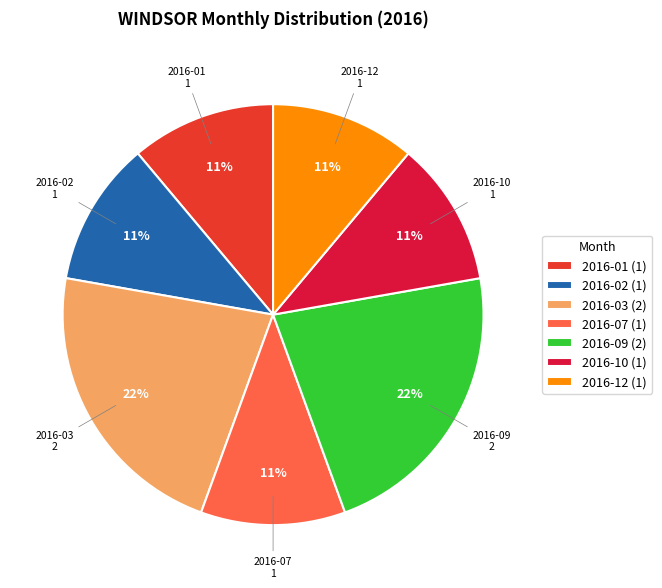

Is there any slice that represents more than half of the pie?

No